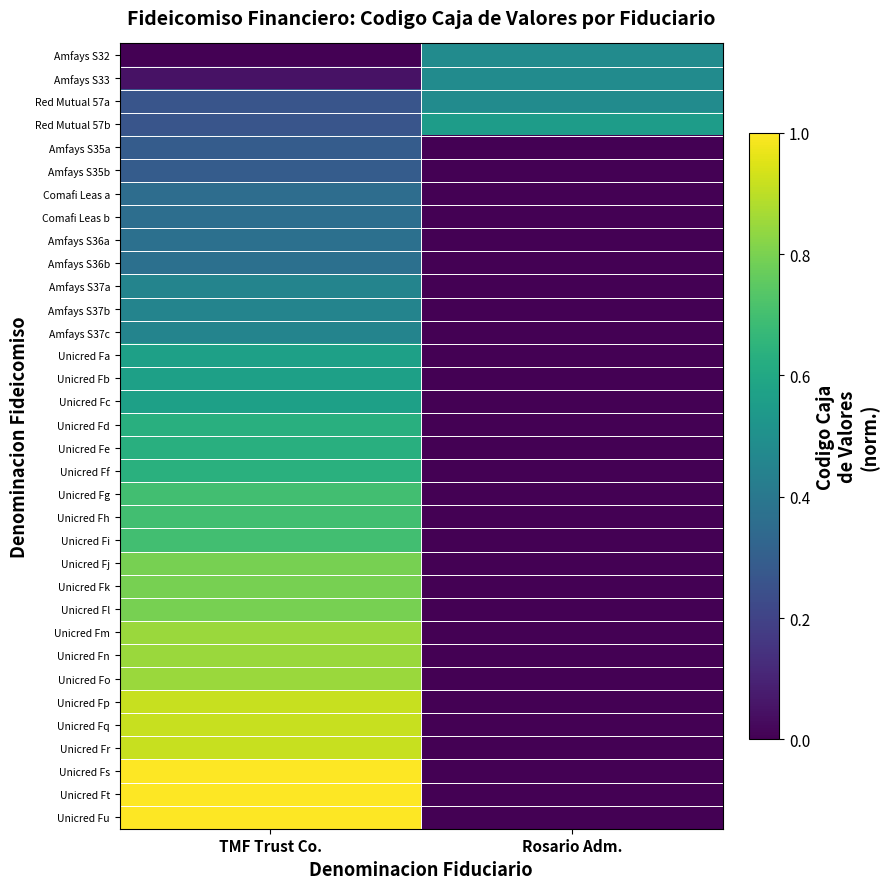

Which series has the largest range (max minus min)?

Unicred Fu